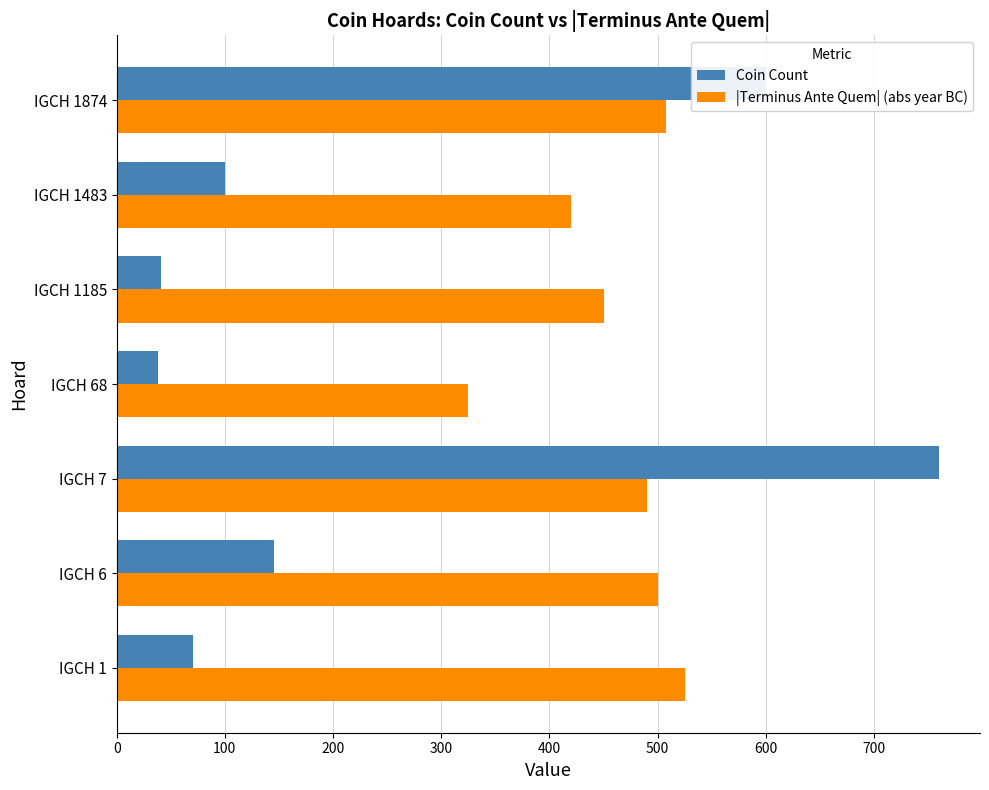

How many values in the |Terminus Ante Quem| (abs year BC) series are below 490?

3